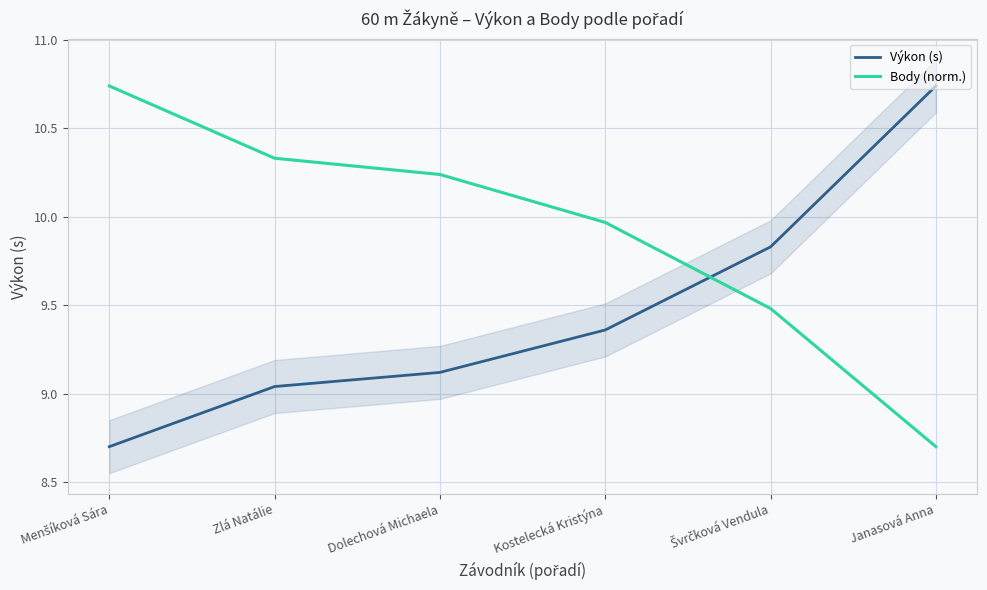

Rank the categories by Body (norm.) value from lowest to highest.

Janasová Anna, Švrčková Vendula, Kostelecká Kristýna, Dolechová Michaela, Zlá Natálie, Menšíková Sára